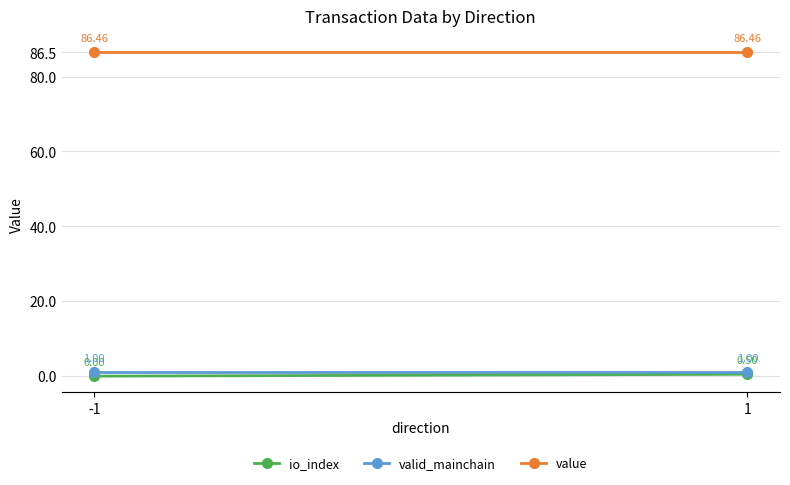

How many lines are shown in the chart?

3